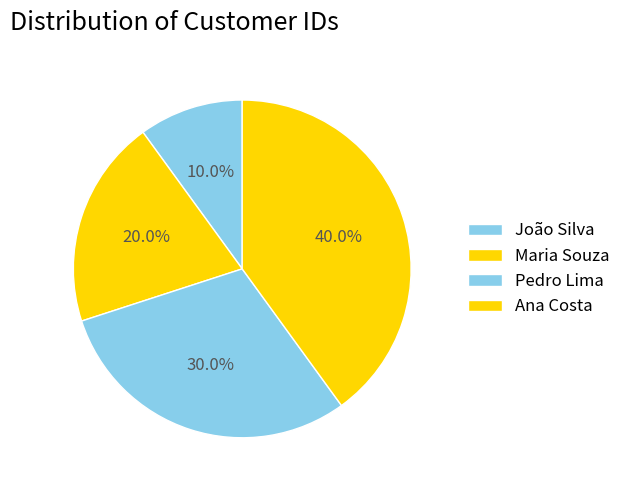

Count the number of slices in the pie.

4